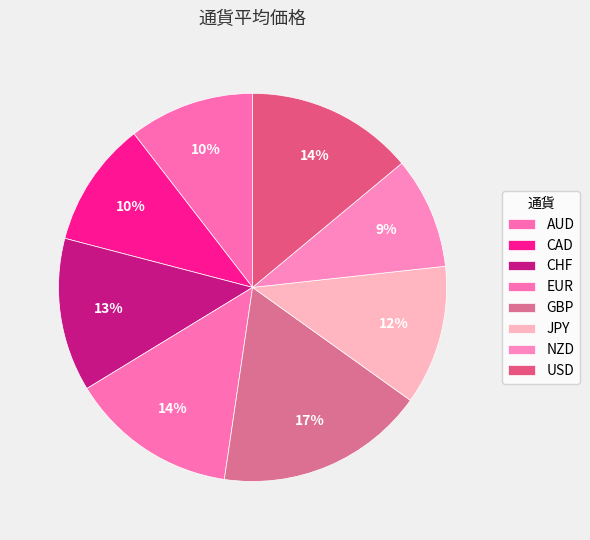

What is the change in value from CAD to GBP?

+60